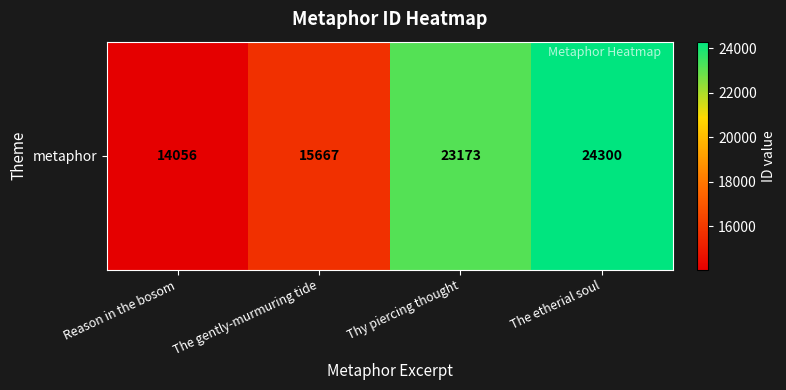

Reading left to right, what are all the values shown in this chart?

14056	15667	23173	24300